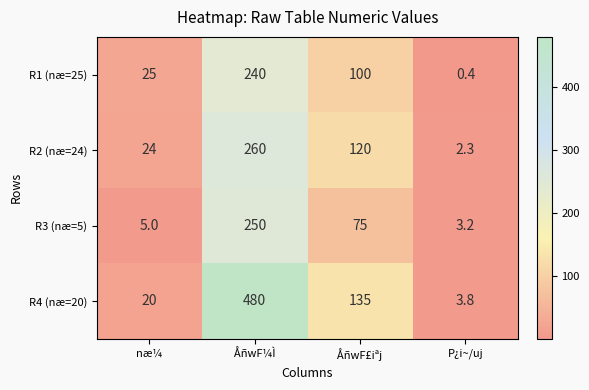

Which series has the largest total across all categories?

R4 (næ=20)